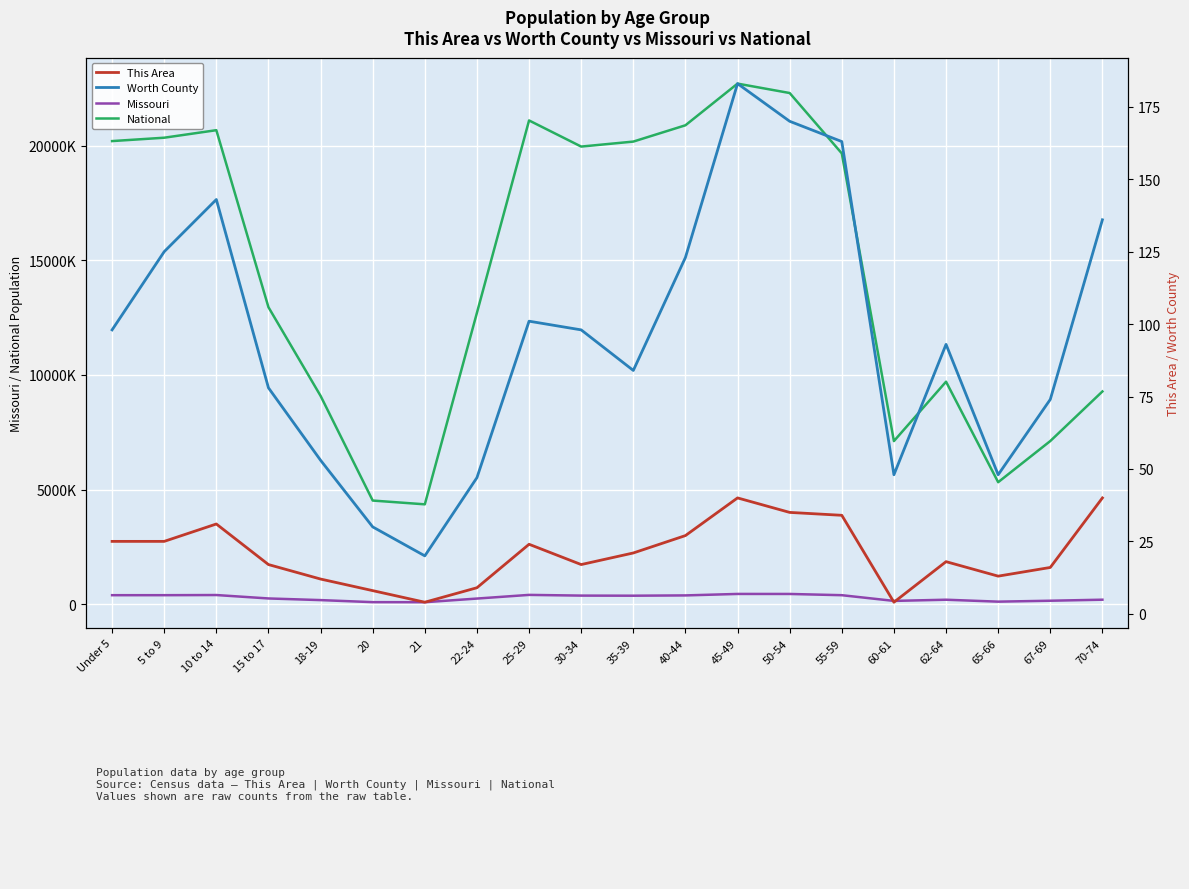

What is the total value across all series at 30-34?

20334442